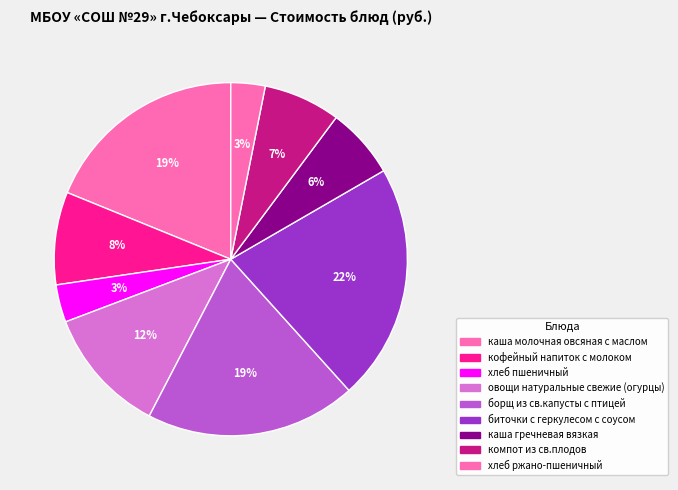

Is it true that хлеб пшеничный is 3% of the pie?

True